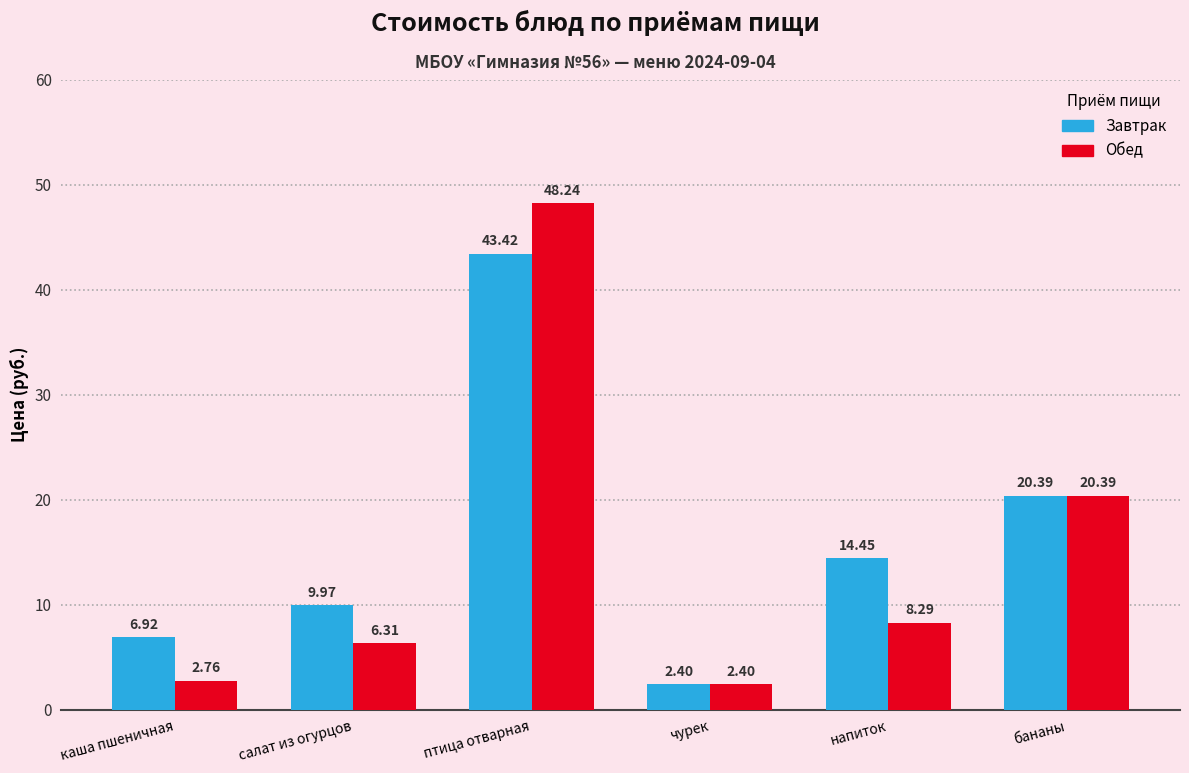

List the series in order of their overall mean, highest first.

Завтрак, Обед